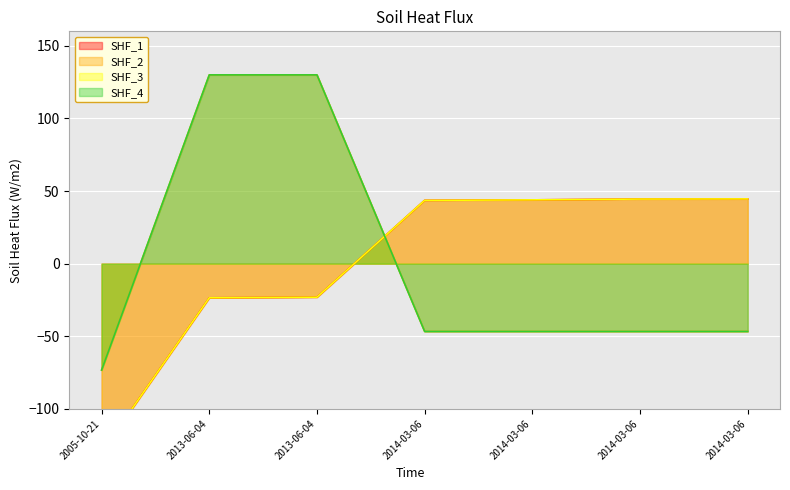

Between 2005-10-21 and 2014-03-06, which series saw the biggest shift?

SHF_1